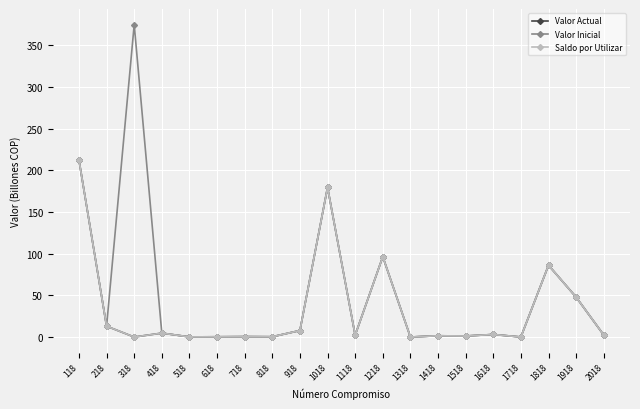

At how many categories does at least one series exceed 29?

6